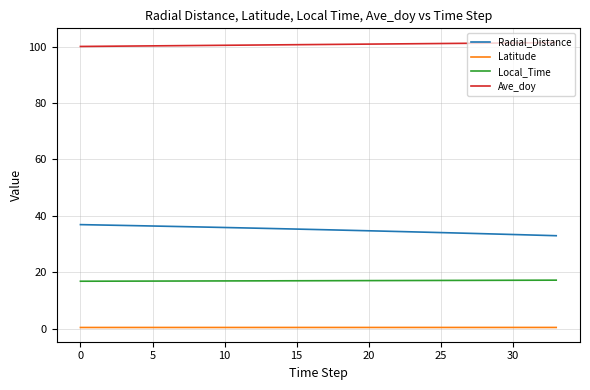

What is the difference between the maximum and minimum values in the Radial_Distance series?

3.9